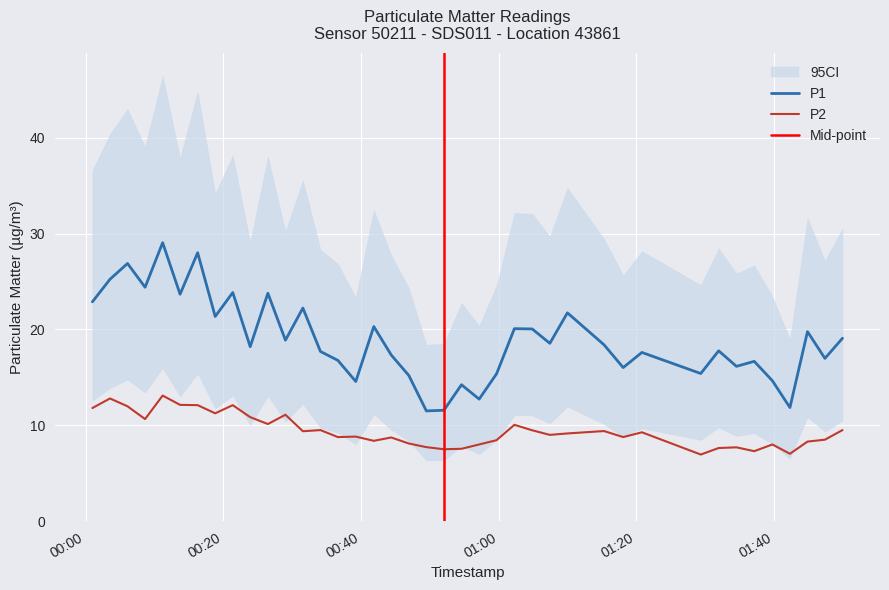

True or false: P1 and P2 cross at least once.

False